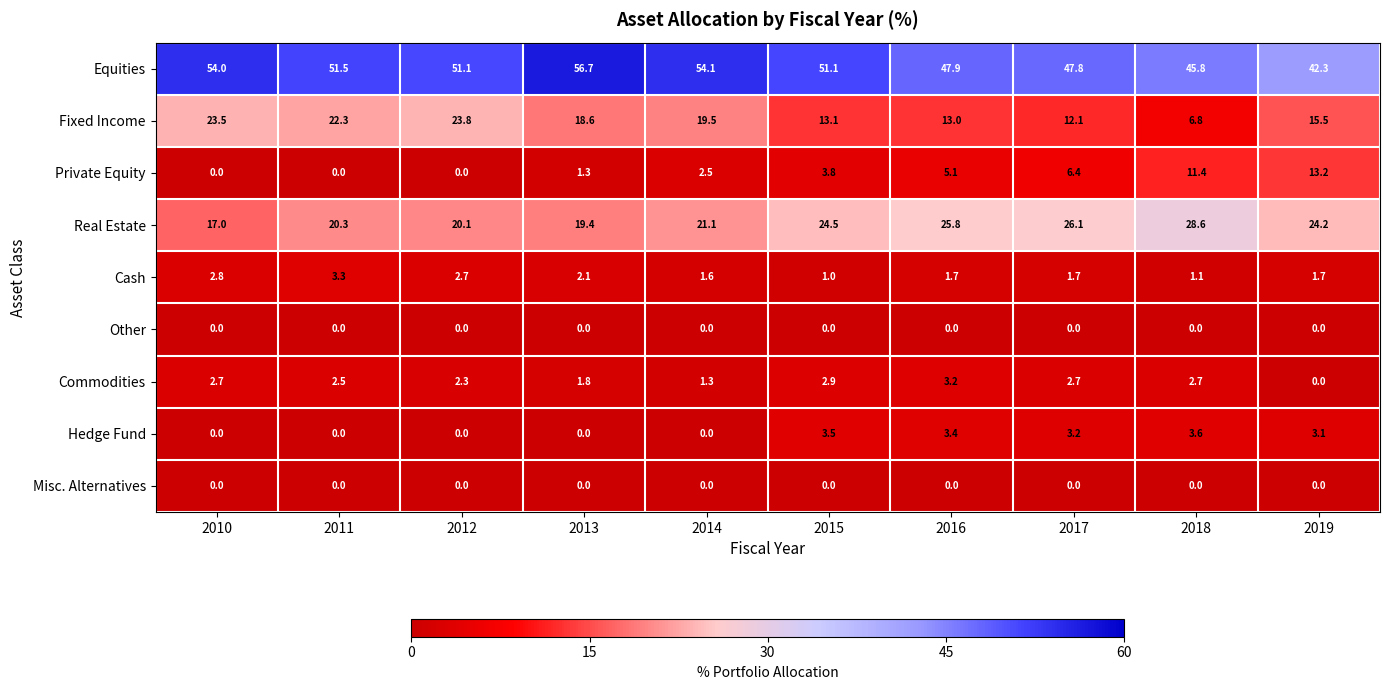

At which label does Commodities first exceed 2?

2010